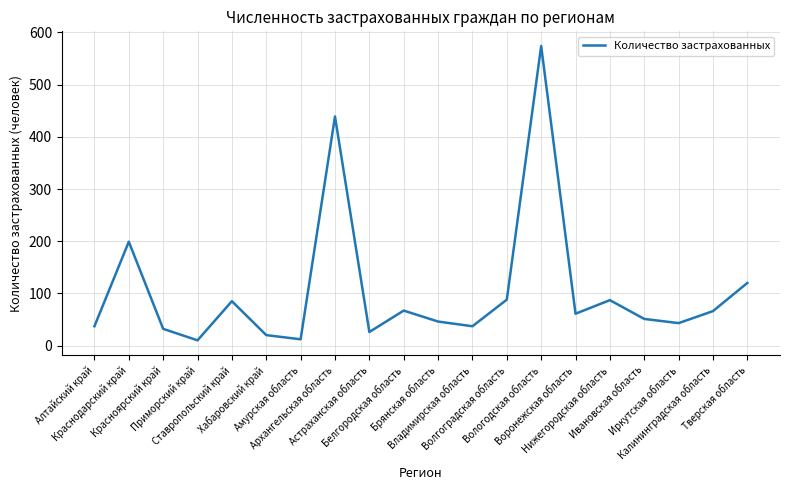

What is the sum of all values?

2100